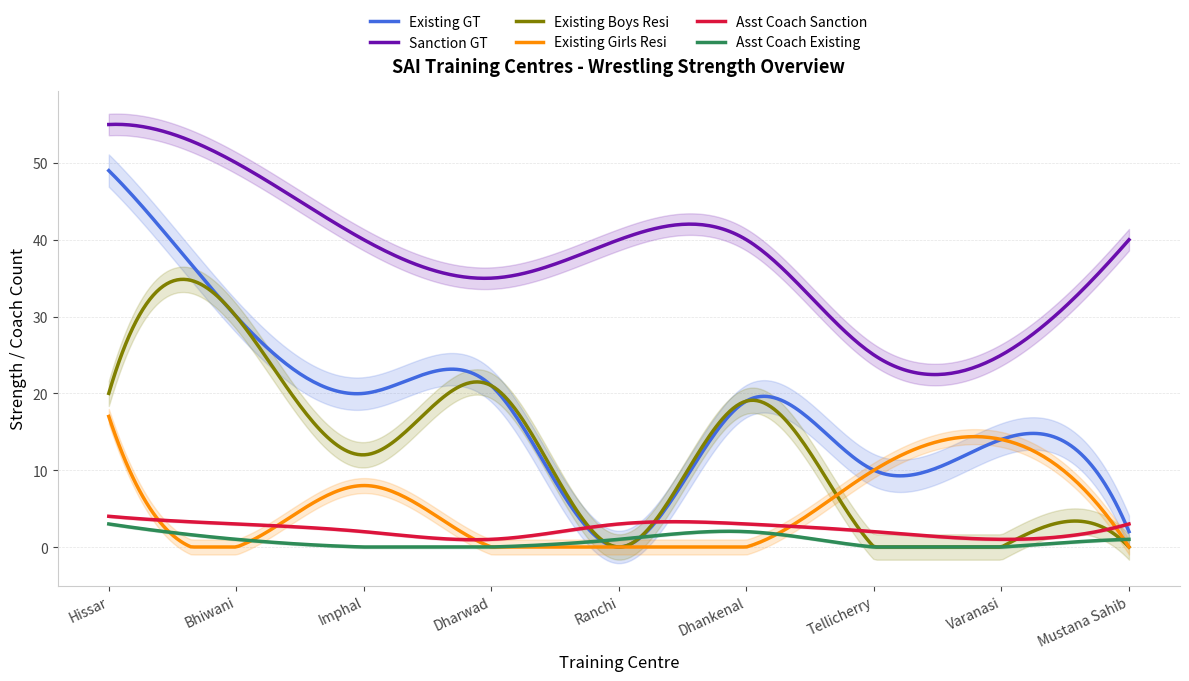

The Existing GT series shows 11 at Dhankenal. True or false?

False